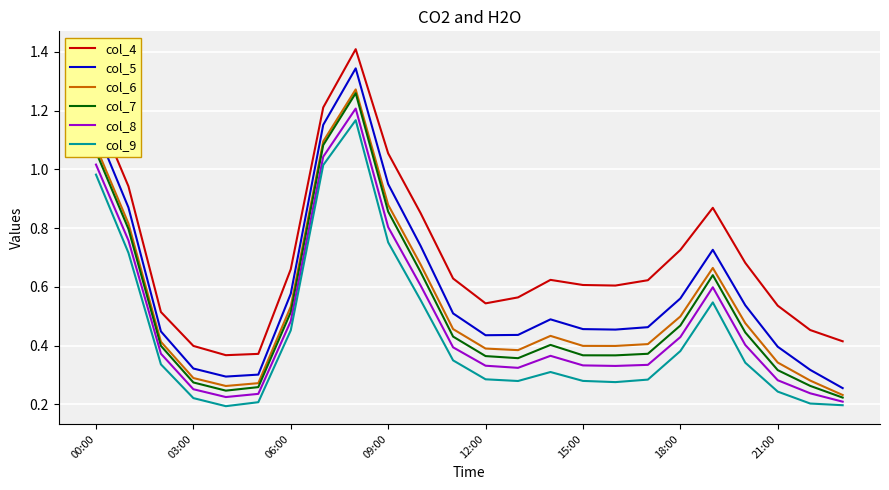

What are all the series names shown in the legend?

col_4, col_5, col_6, col_7, col_8, col_9